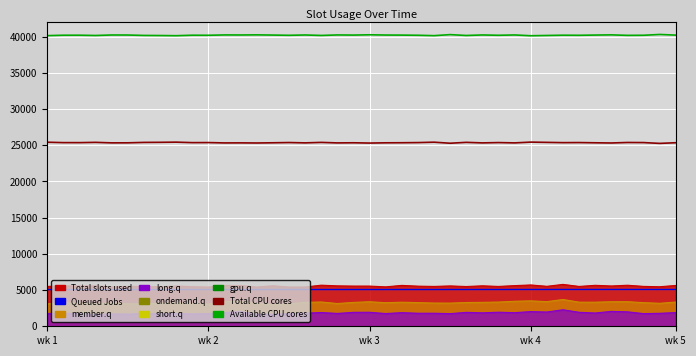

How many values in the Queued Jobs series exceed 5072?

20